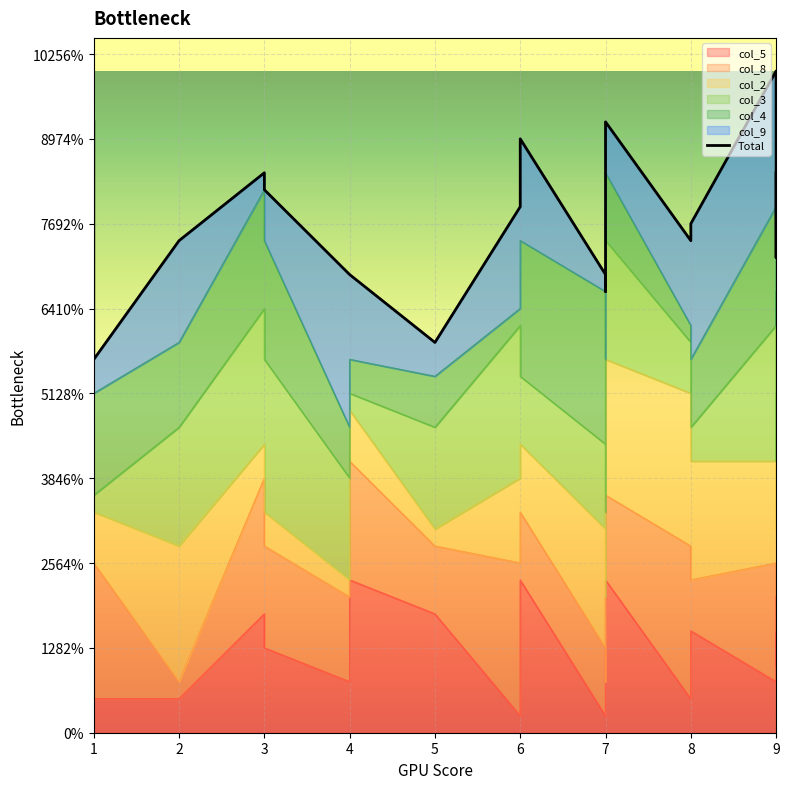

The value at 1 is 3.0. True or false?

False